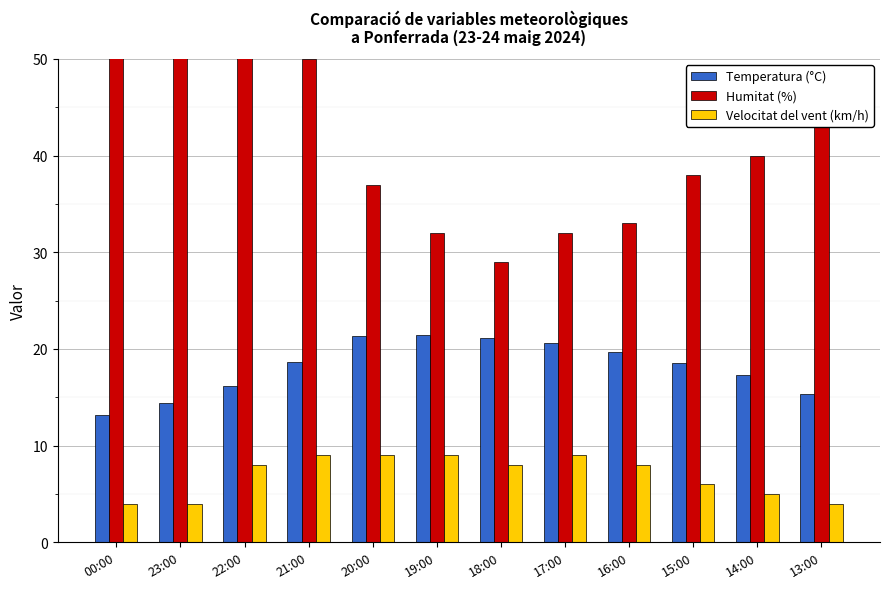

Which category has the lowest value in the Humitat (%) series?

18:00